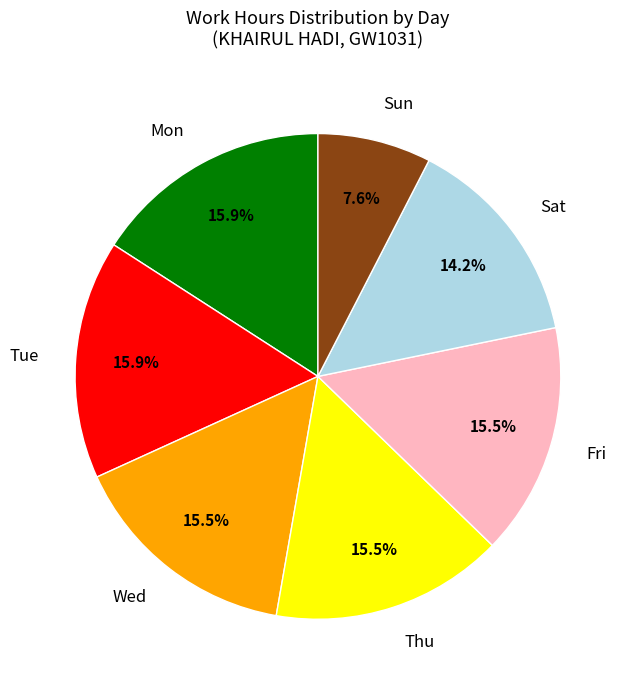

Is Tue the majority of the pie?

No